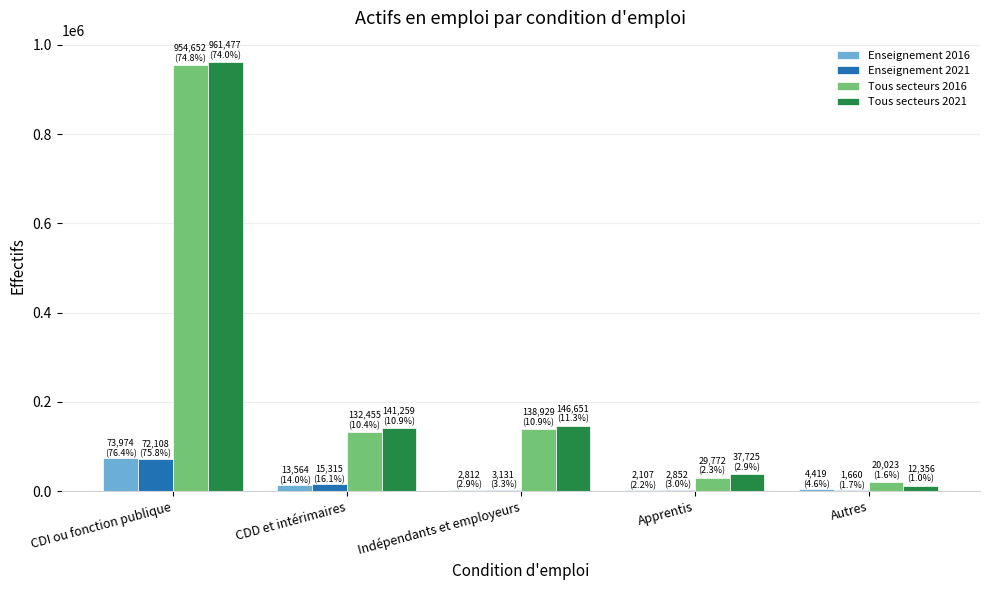

At which category is the sum across all series the highest?

CDI ou fonction publique